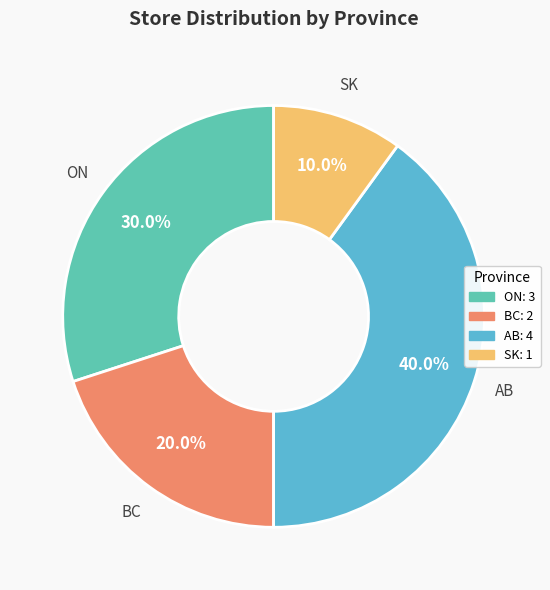

Count the number of slices in the pie.

4